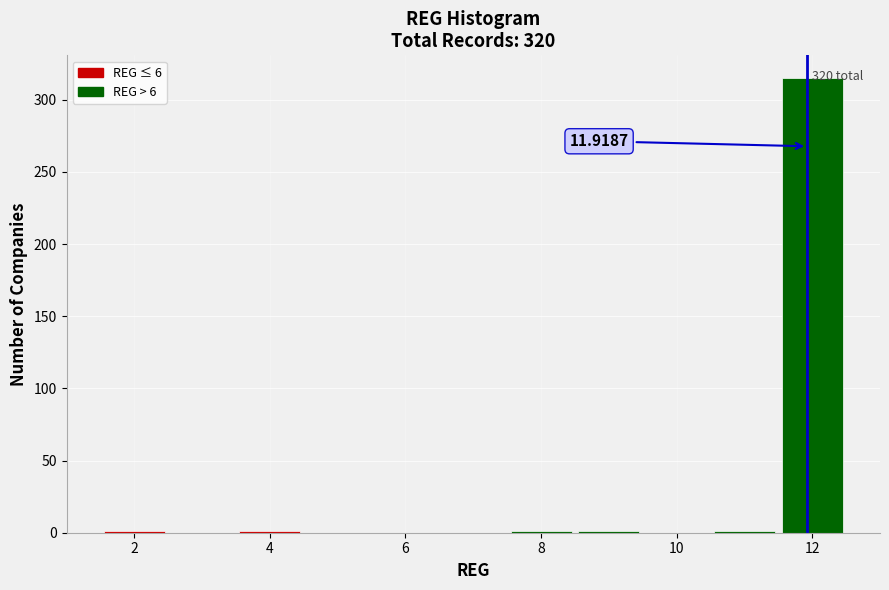

Which range on the x-axis has the tallest bar?

11.5 to 12.5